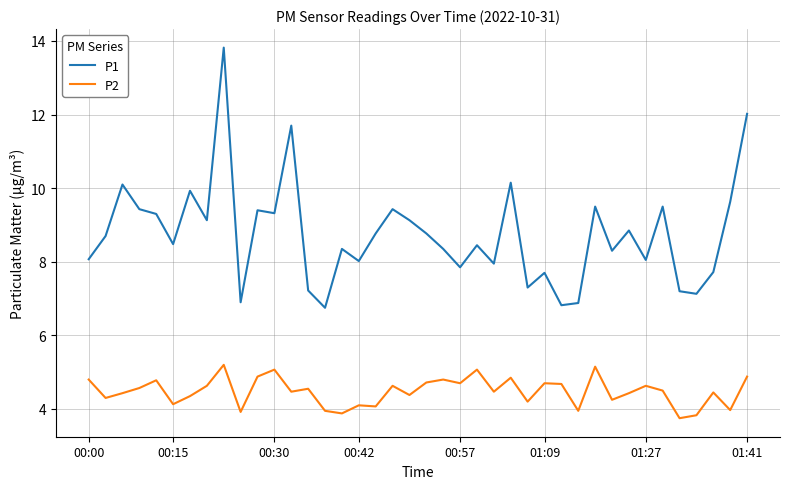

What is the average value of the P1 series?

8.8